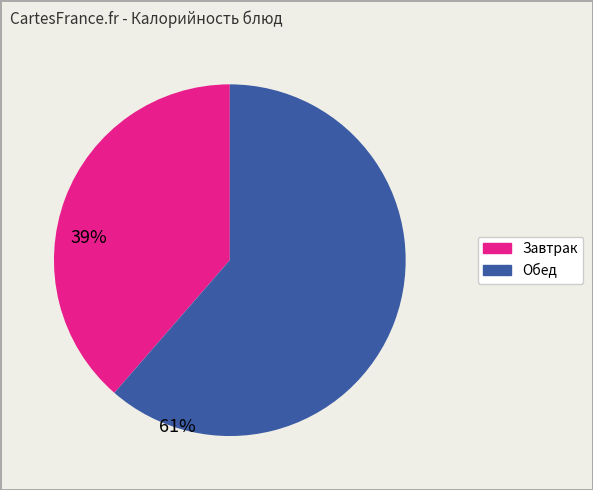

Is there a majority slice in this chart?

Yes